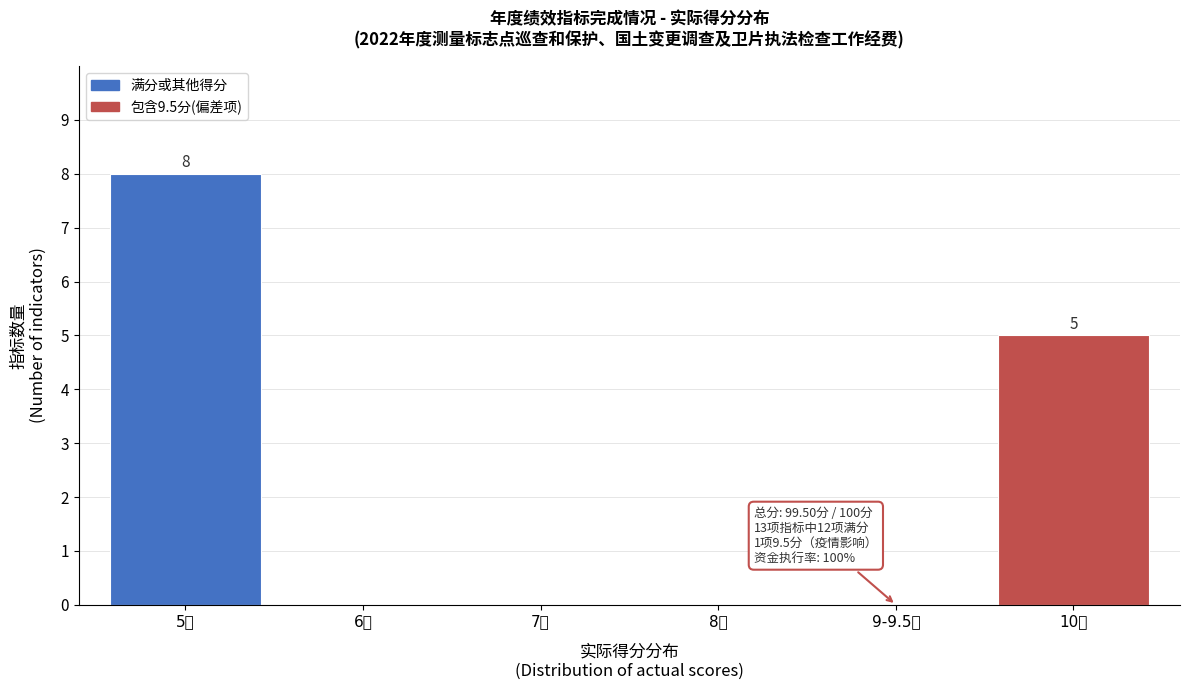

Reading left to right, extract all data points from this chart.

5分=8	6分=0	7分=0	8分=0	9-9.5分=0	10分=5